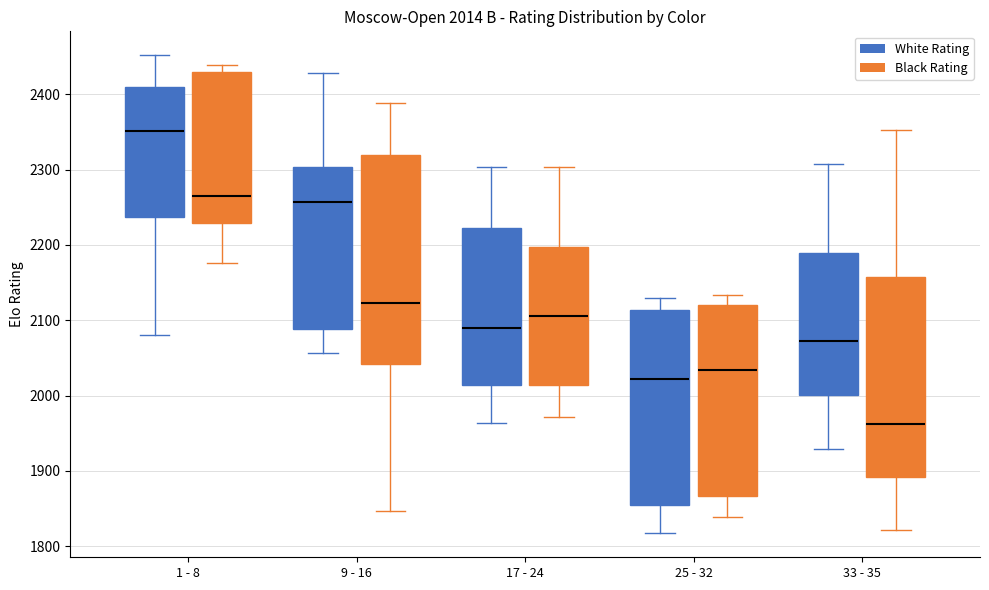

Which box is the tallest, from its lower edge to its upper edge?

9 - 16 (Black Rating)